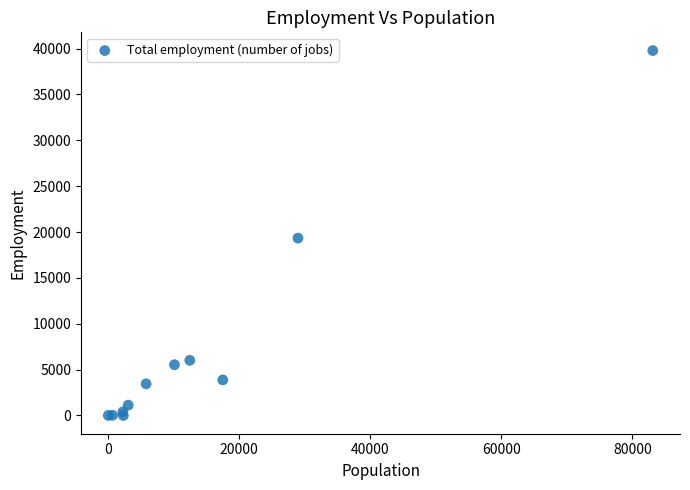

What Y value in the scatter plot is closest to 19890?

19338